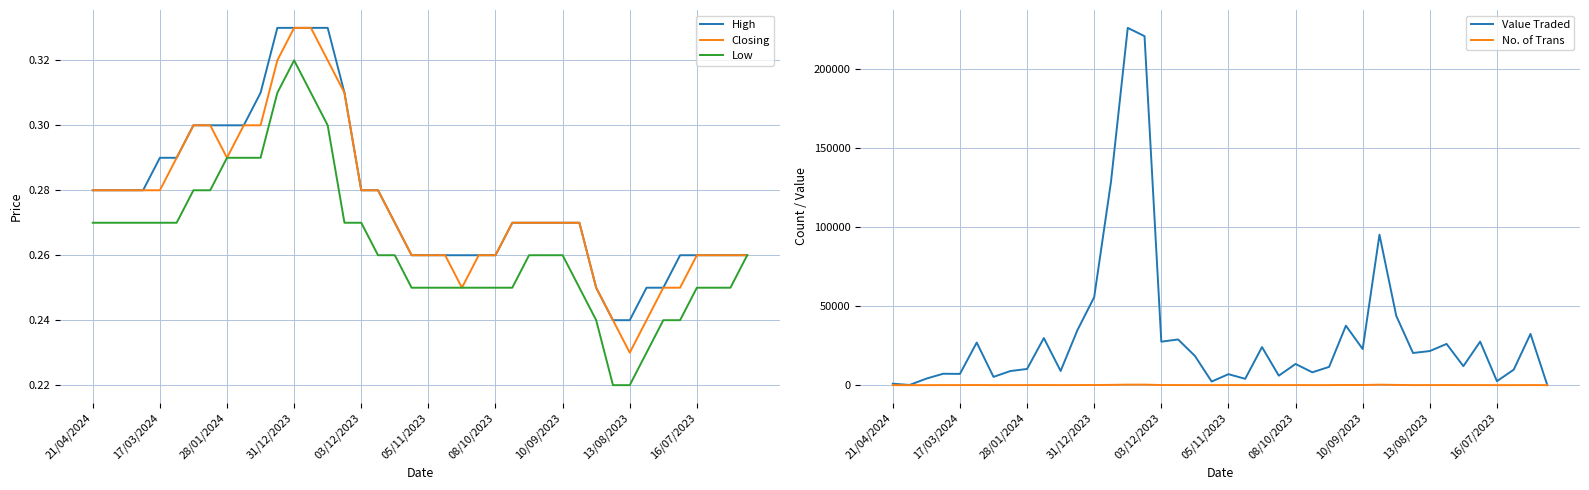

Does the chart have visible grid lines?

Yes